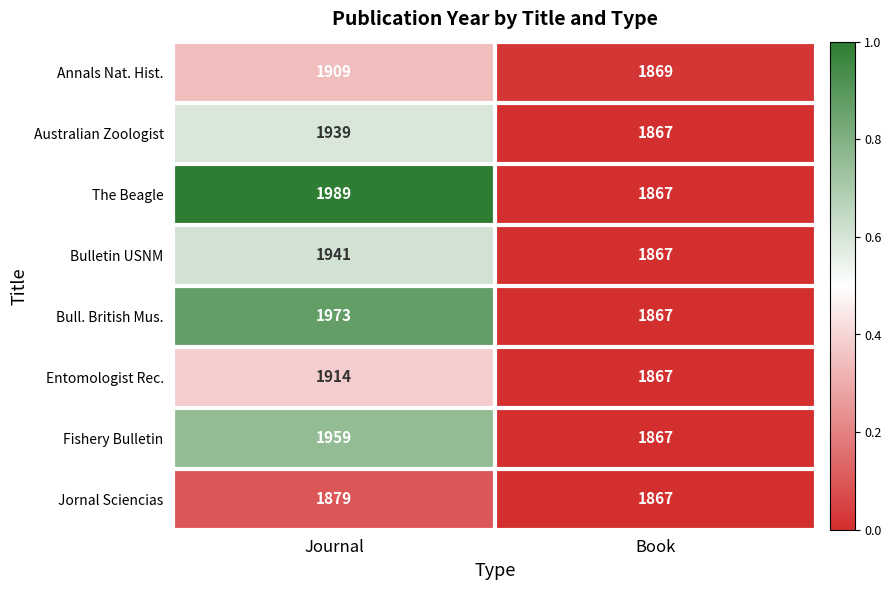

Reading right to left, extract all data points from this chart.

Annals Nat. Hist.: Book=1869	Journal=1909
Australian Zoologist: Book=1867	Journal=1939
The Beagle: Book=1867	Journal=1989
Bulletin USNM: Book=1867	Journal=1941
Bull. British Mus.: Book=1867	Journal=1973
Entomologist Rec.: Book=1867	Journal=1914
Fishery Bulletin: Book=1867	Journal=1959
Jornal Sciencias: Book=1867	Journal=1879